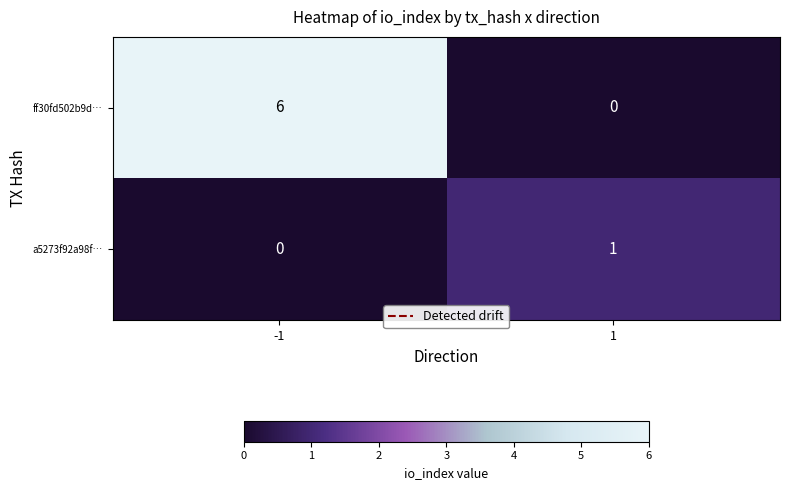

What is the maximum value shown in the chart?

6